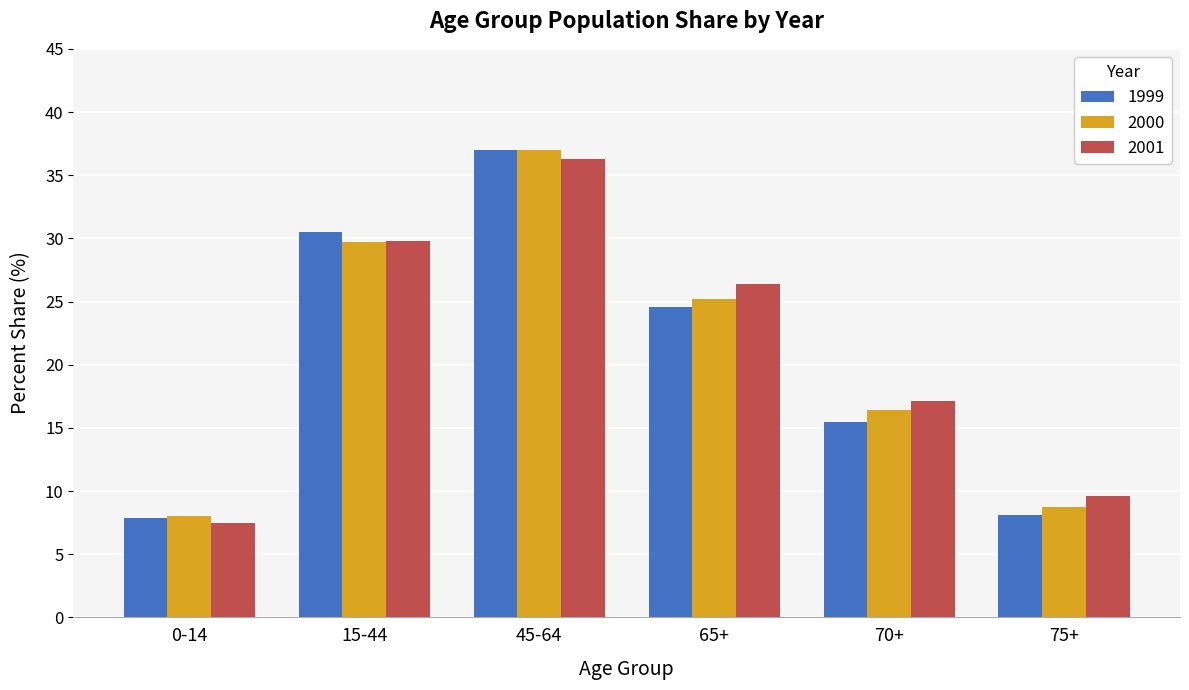

What is the value of the 2001 bar at the 3rd from the left?

36.3